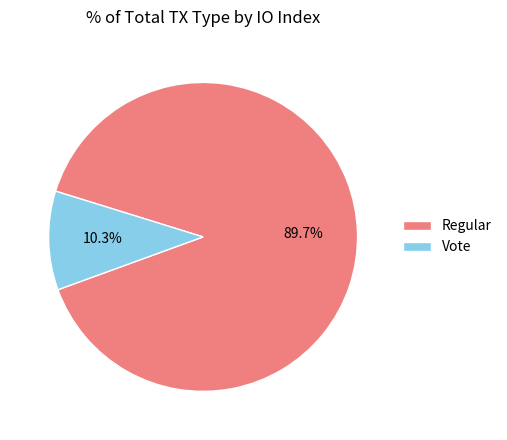

To the nearest percent, what is the difference between the Regular and Vote slice percentages?

79%